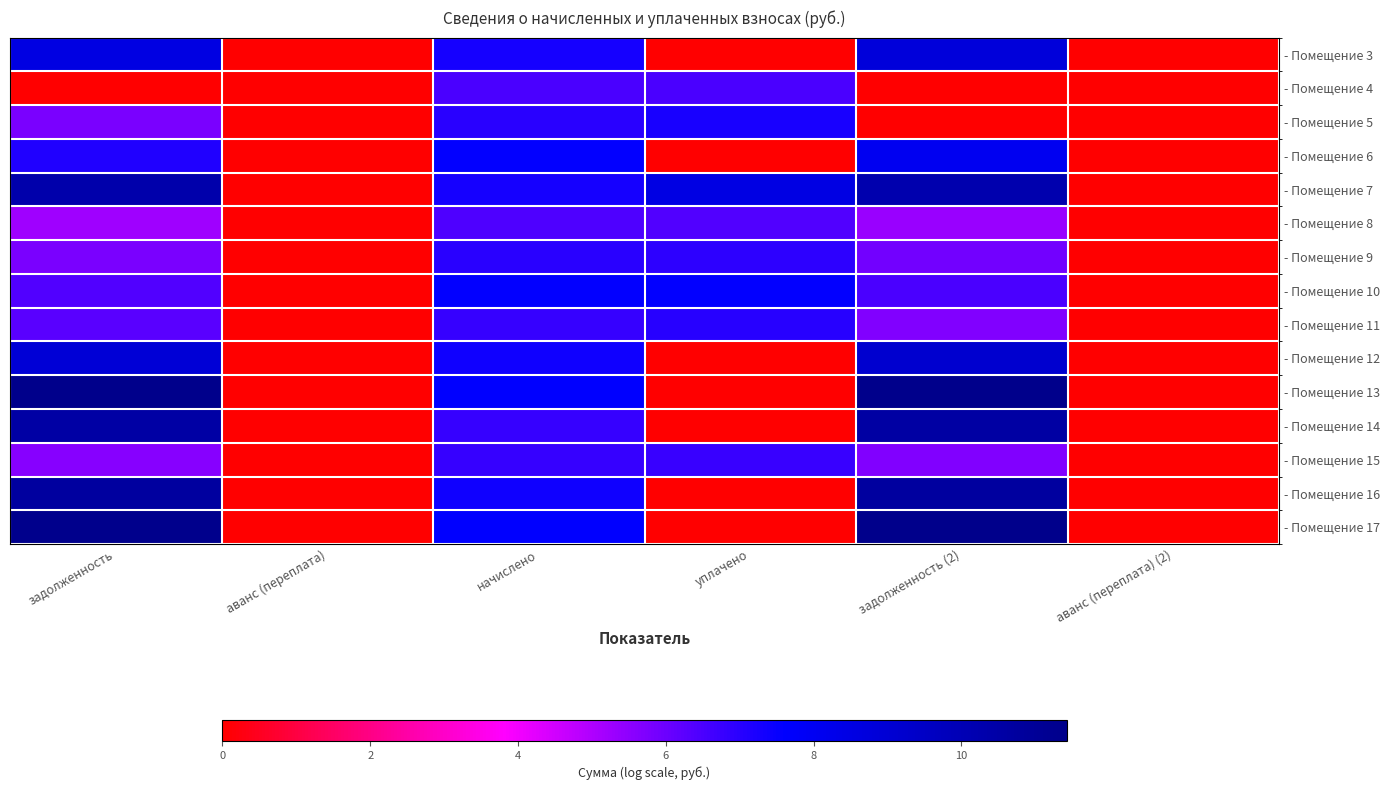

At how many categories does at least one series exceed 7?

4